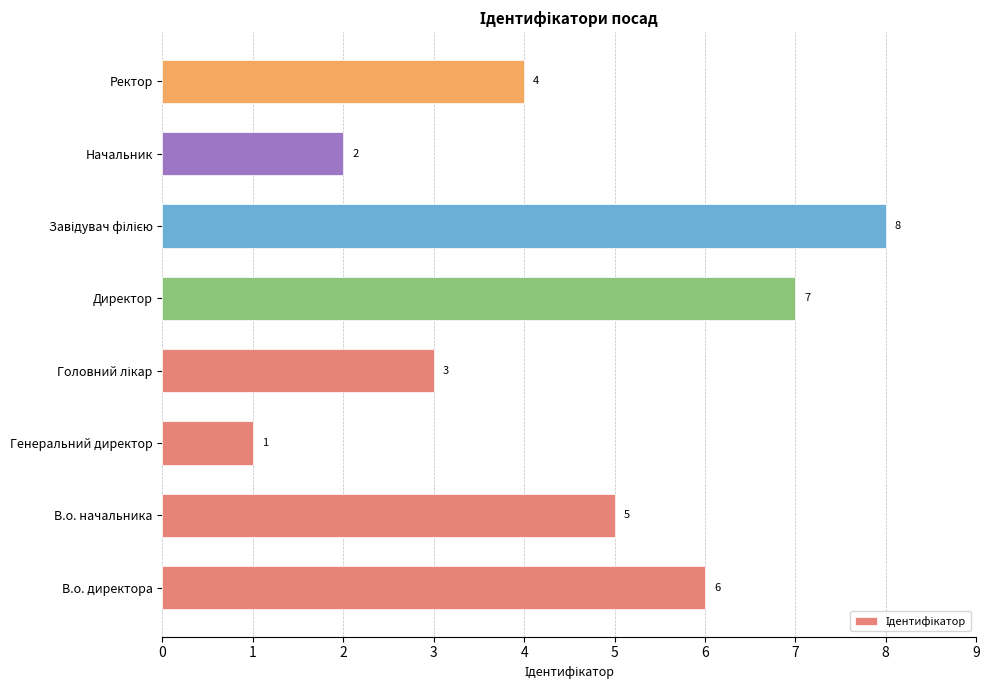

The chart shows a value of 6 at В.о. директора. True or false?

True